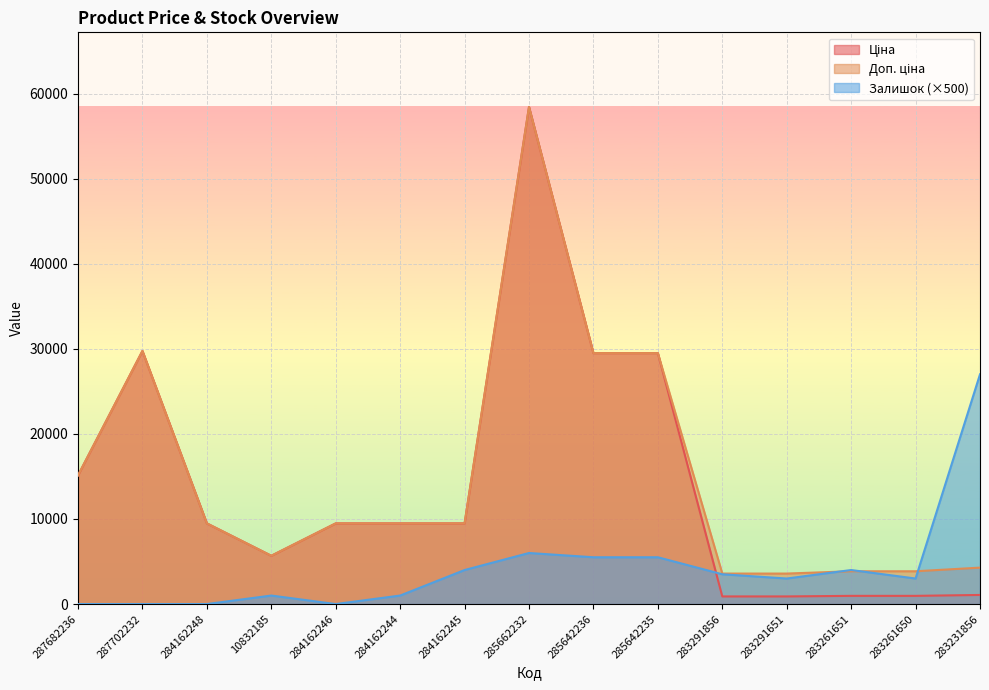

Where is the first local maximum for Ціна?

287702232